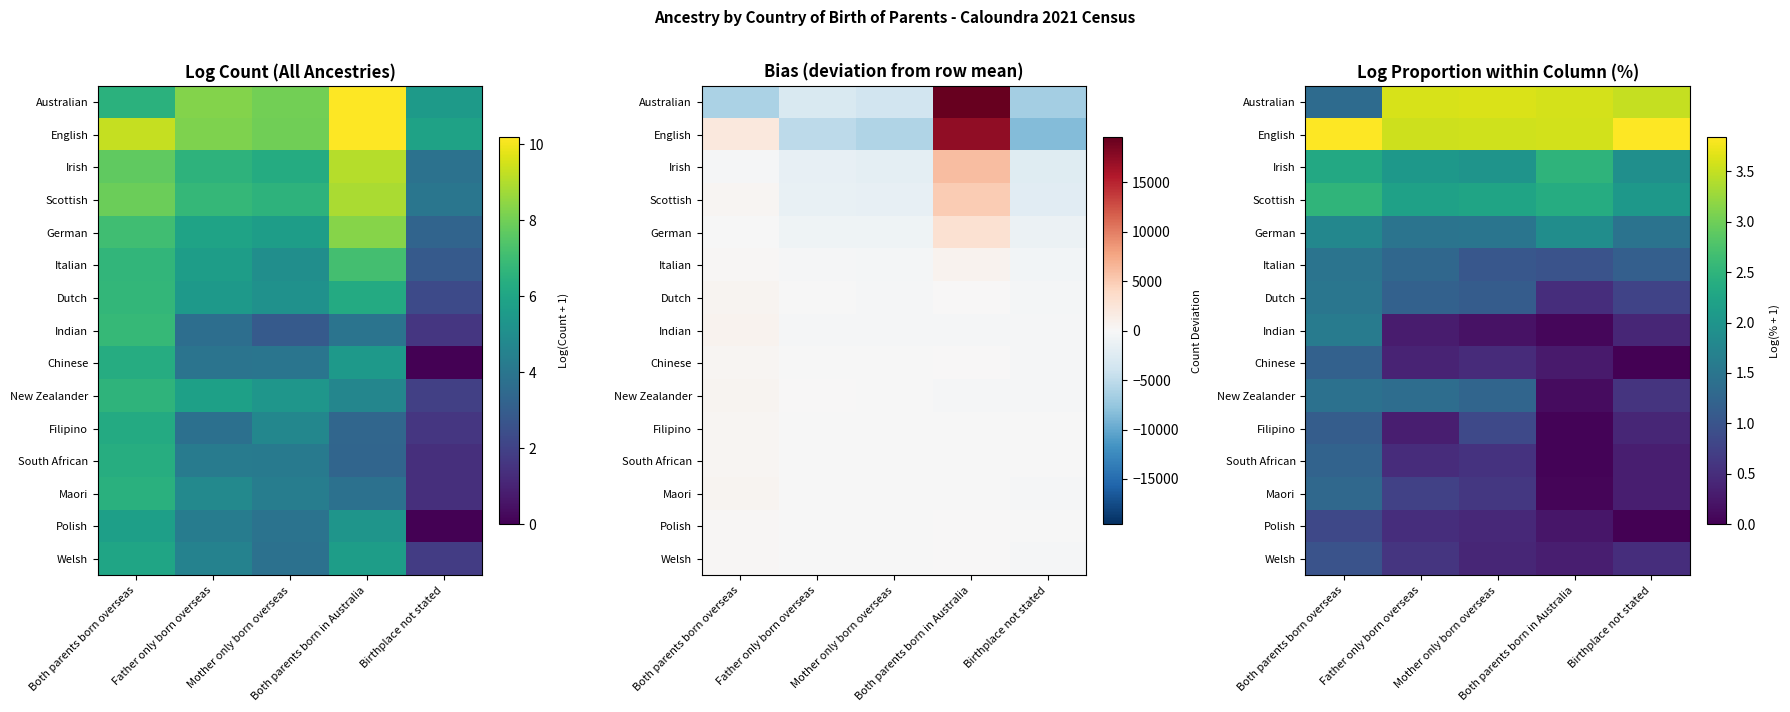

At how many categories does at least one series exceed 0?

5